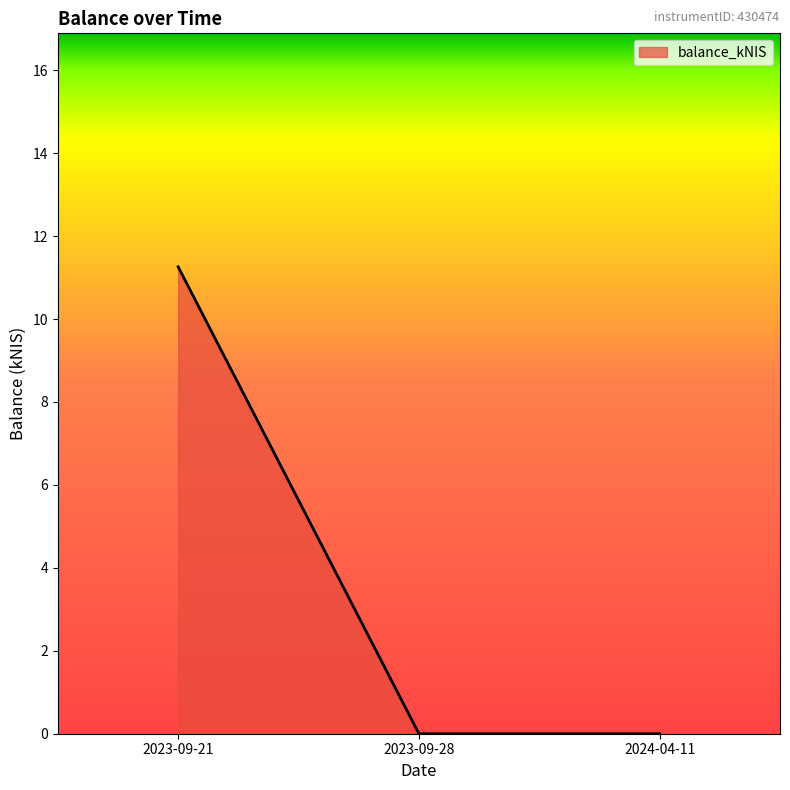

Reading left to right, extract all data points from this chart.

2023-09-21=11.3	2023-09-28=0.0	2024-04-11=0.0